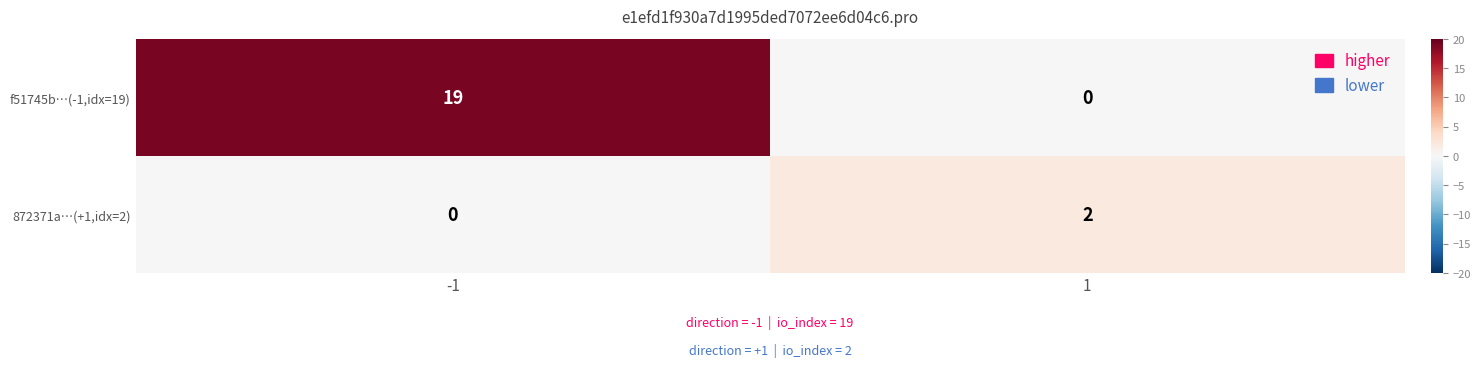

Is it true that f51745b…(-1,idx=19) equals 19 at -1?

True